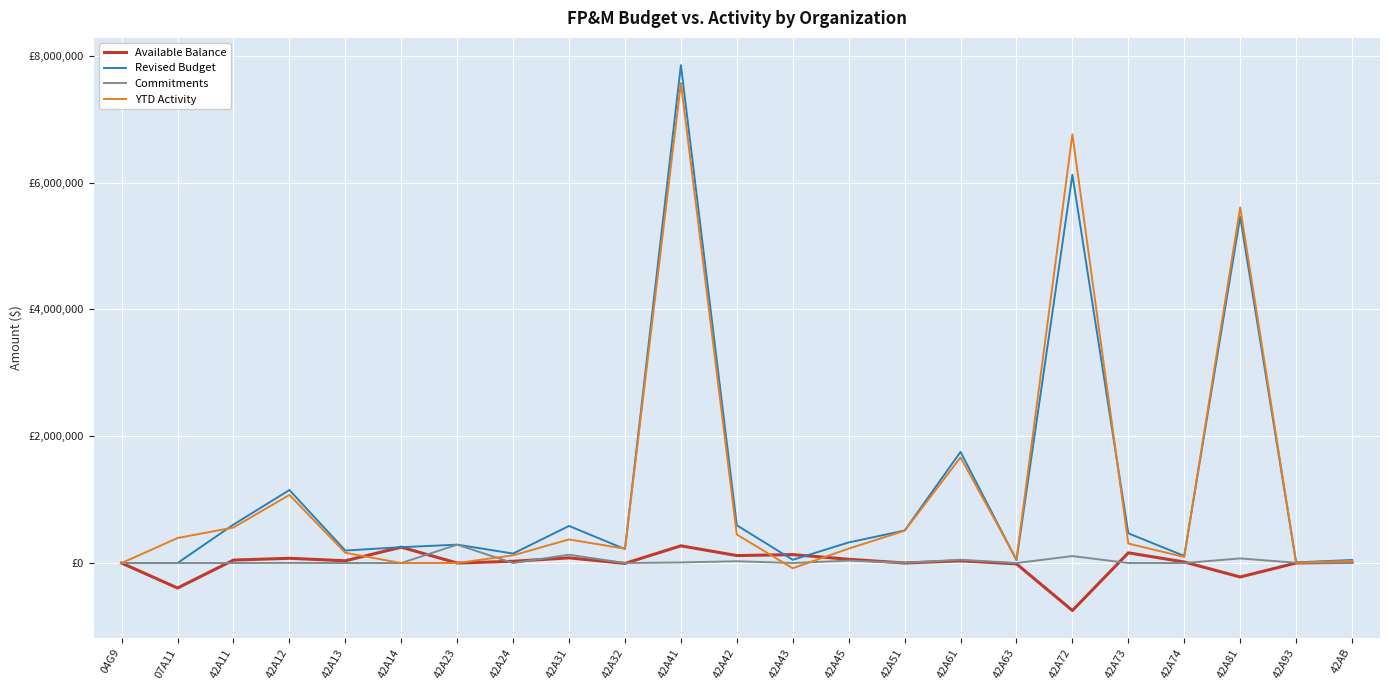

Is this an area chart (filled region under the line)?

No